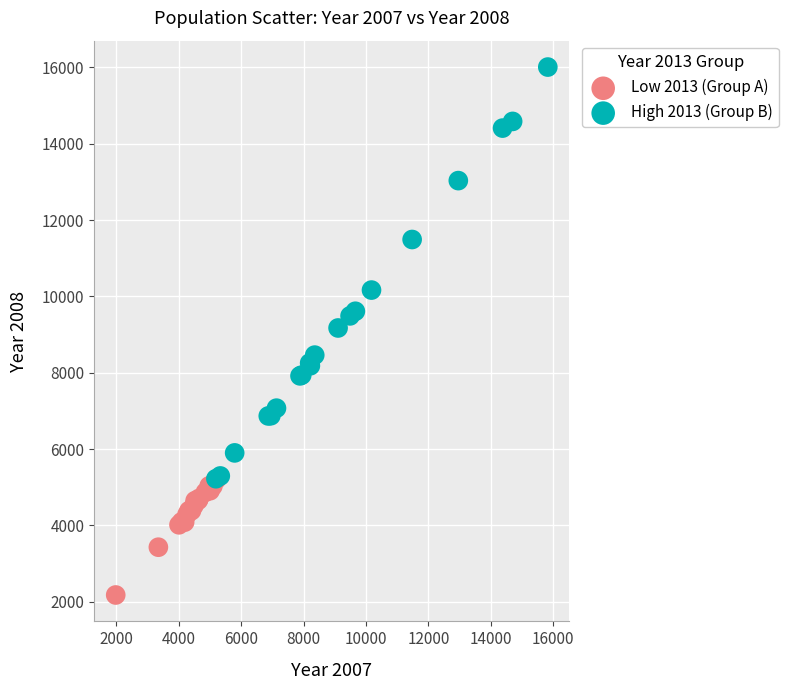

Which series reaches the minimum Y coordinate?

Low 2013 (Group A)